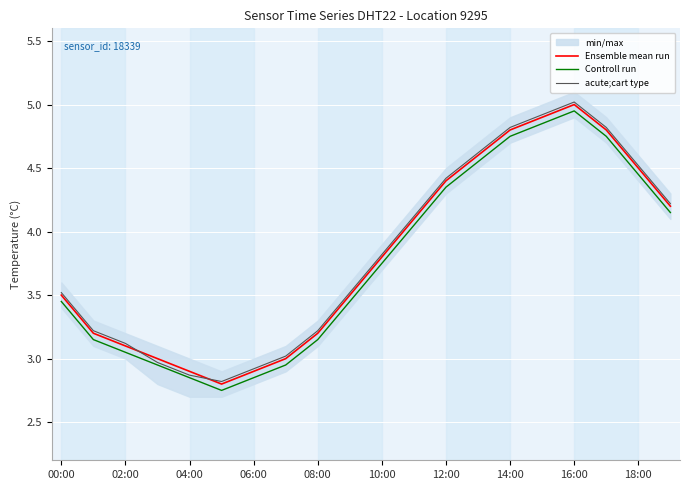

Where is the first local maximum for acute;cart type?

16:00